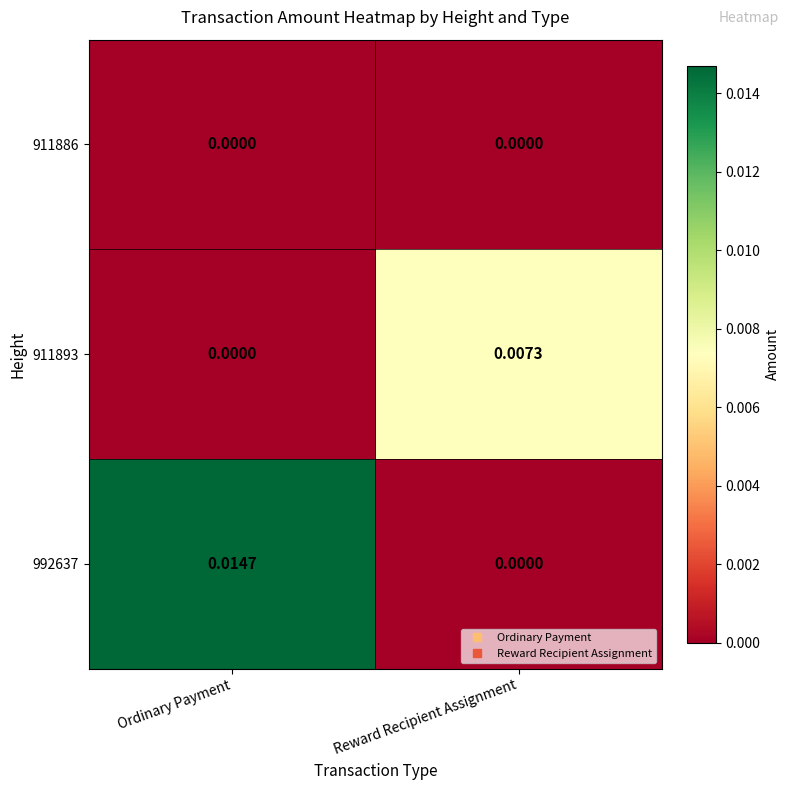

At which category is the sum across all series the highest?

Ordinary Payment